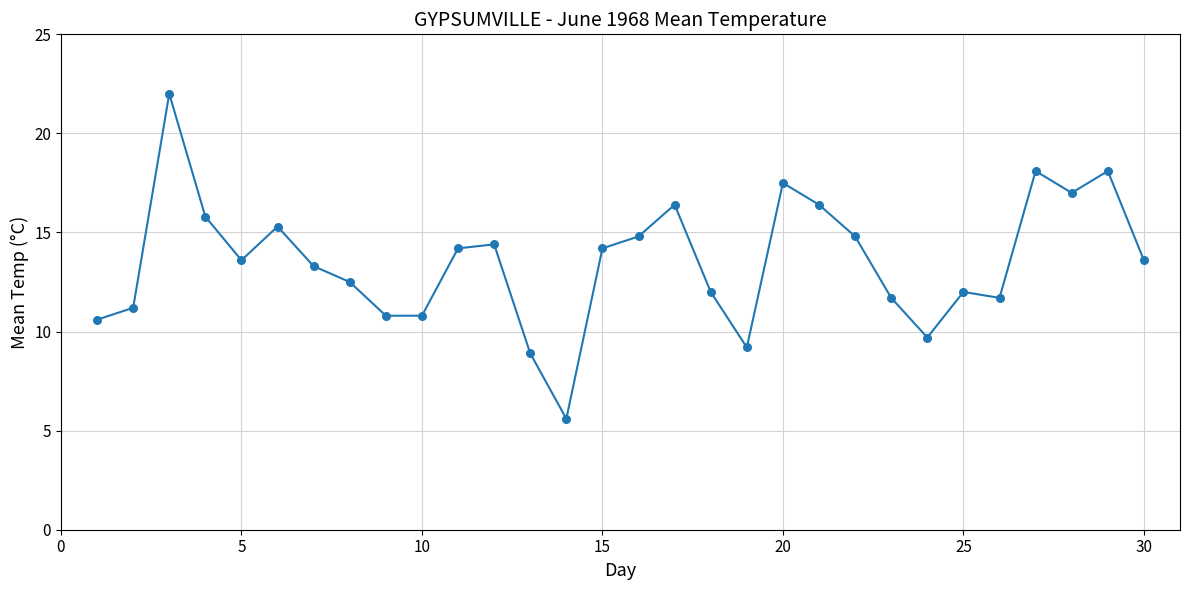

What is the difference between the maximum and minimum values?

16.4